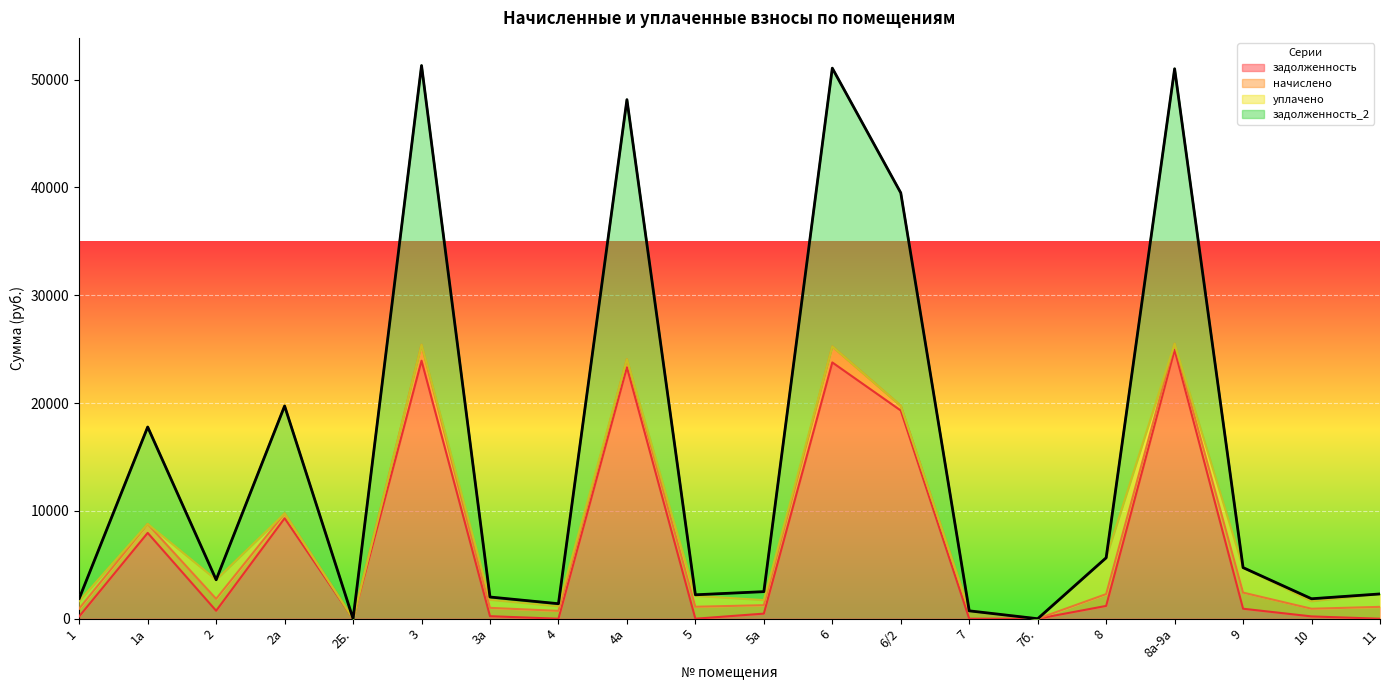

The value of задолженность at 8 is 1188.5. True or false?

True